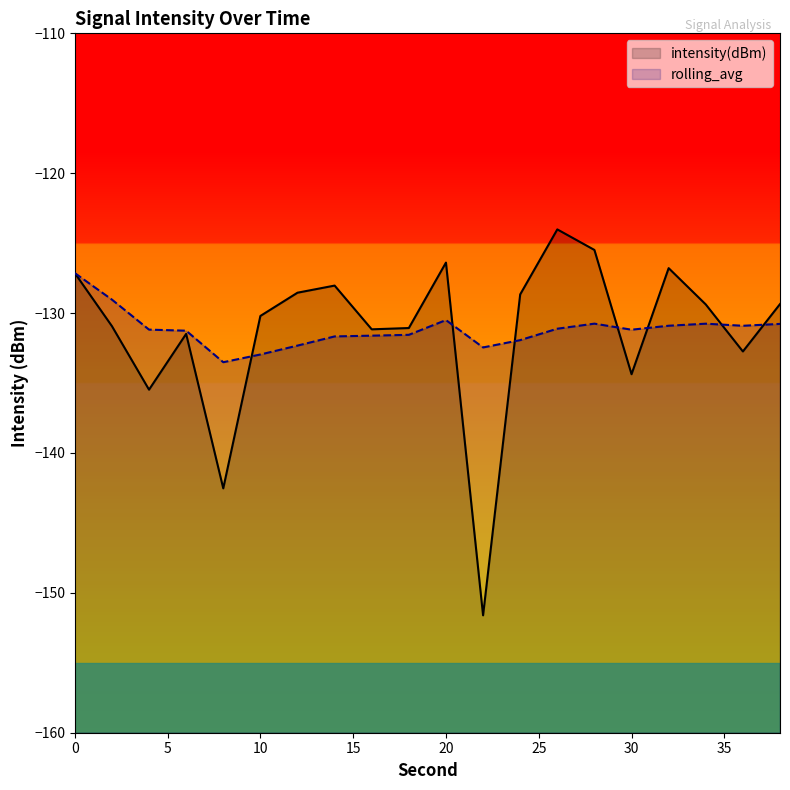

True or false: intensity(dBm) has a value of -226.6 at 16.

False